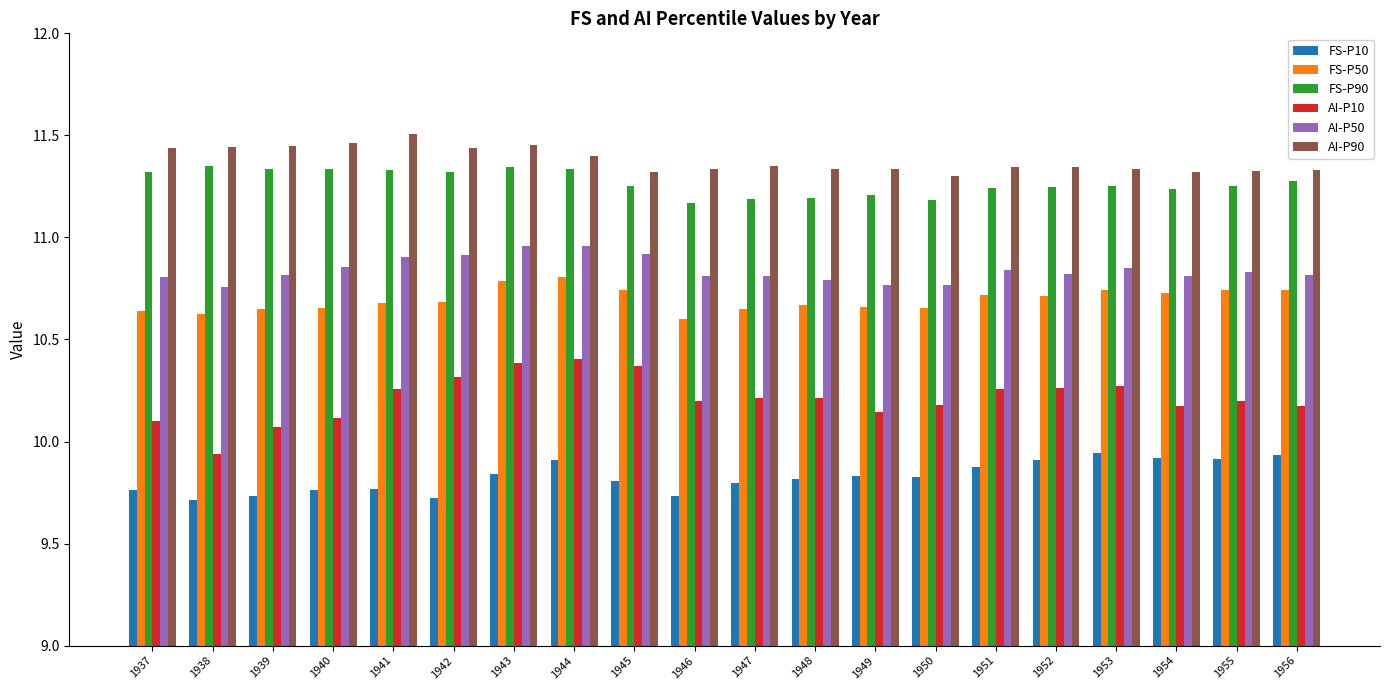

Rank the series by their maximum value, from highest to lowest.

AI-P90, FS-P90, AI-P50, FS-P50, AI-P10, FS-P10